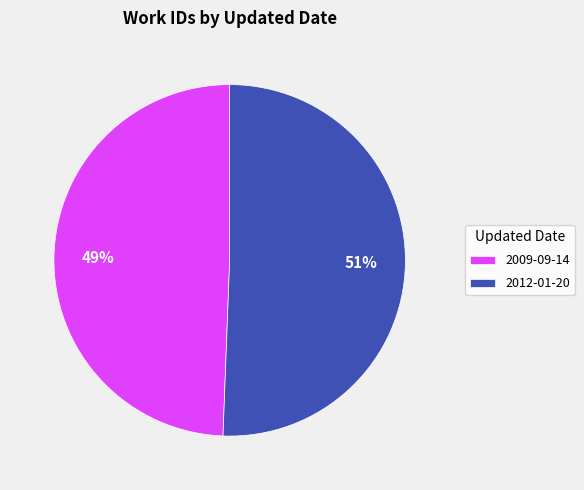

What is the ratio of the value at 2009-09-14 to the value at 2012-01-20?

1.0